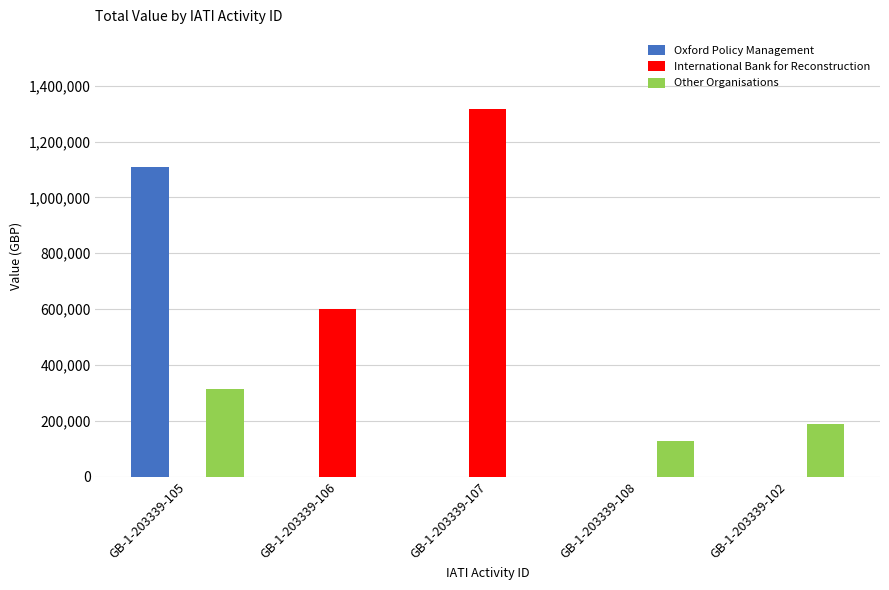

True or false: Oxford Policy Management has a value of 615465 at GB-1-203339-106.

False